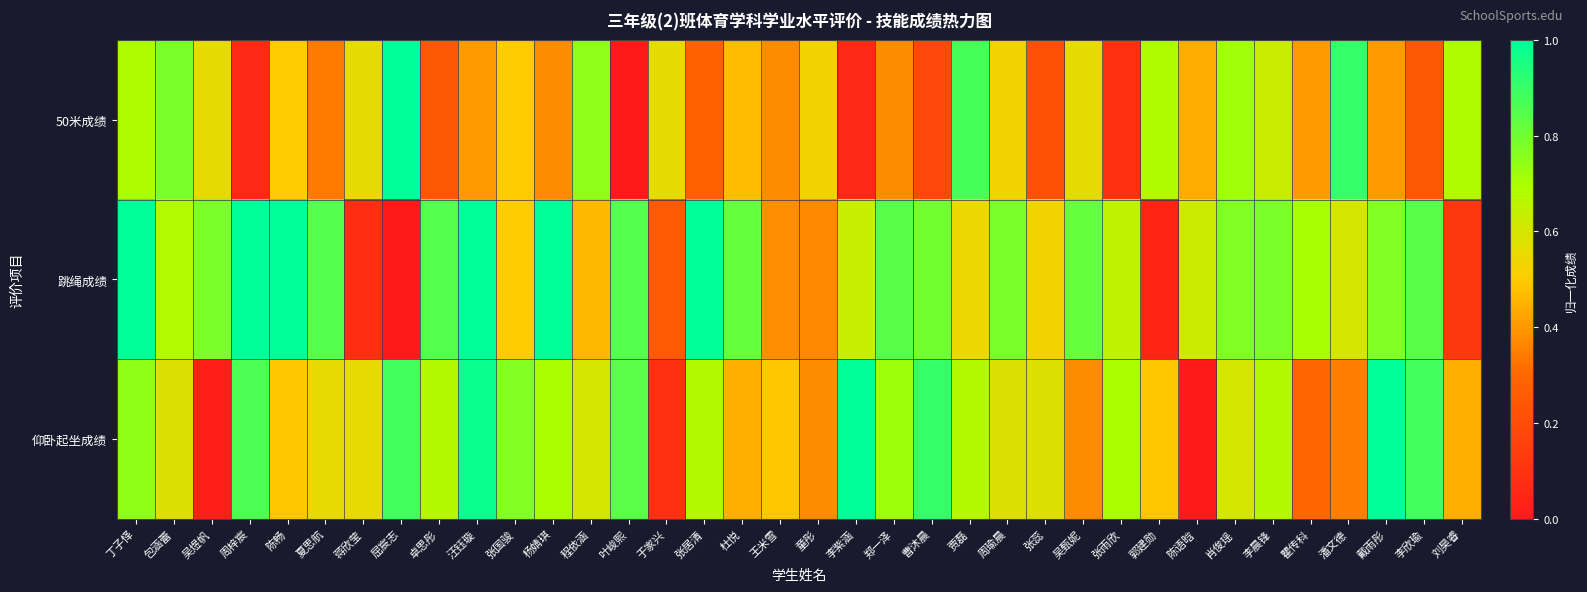

Reading right to left, list all the values displayed in this chart.

50米成绩: 刘昊睿=0.7	李欣瑜=0.2	戴雨彤=0.4	潘文德=0.9	瞿传科=0.4	李晨锋=0.6	肖俊瑶=0.7	陈语晗=0.4	郭建勋=0.7	张雨欣=0.1	吴甄妮=0.6	张蕊=0.2	周瑜晨=0.5	贾磊=0.9	曹沐晨=0.2	郑一泽=0.4	李紫涵=0.1	童彤=0.5	王米雪=0.4	杜悦=0.5	张居清=0.3	于家兴=0.6	叶峻熙=0.0	程依涵=0.7	杨婧琪=0.4	张国骏=0.5	汪钰璇=0.4	卓思彤=0.2	屈宸志=1.0	蒋欣莹=0.6	夏思航=0.3	陈畅=0.5	周梓宸=0.1	吴煜帆=0.6	包涵蕾=0.8	丁子怿=0.7
跳绳成绩: 刘昊睿=0.1	李欣瑜=0.8	戴雨彤=0.8	潘文德=0.6	瞿传科=0.7	李晨锋=0.8	肖俊瑶=0.8	陈语晗=0.6	郭建勋=0.1	张雨欣=0.7	吴甄妮=0.8	张蕊=0.5	周瑜晨=0.8	贾磊=0.6	曹沐晨=0.8	郑一泽=0.8	李紫涵=0.6	童彤=0.4	王米雪=0.4	杜悦=0.8	张居清=1.0	于家兴=0.2	叶峻熙=0.8	程依涵=0.5	杨婧琪=1.0	张国骏=0.5	汪钰璇=1.0	卓思彤=0.8	屈宸志=0.0	蒋欣莹=0.1	夏思航=0.8	陈畅=1.0	周梓宸=1.0	吴煜帆=0.8	包涵蕾=0.7	丁子怿=1.0
仰卧起坐成绩: 刘昊睿=0.4	李欣瑜=0.9	戴雨彤=1.0	潘文德=0.3	瞿传科=0.3	李晨锋=0.7	肖俊瑶=0.6	陈语晗=0.0	郭建勋=0.5	张雨欣=0.7	吴甄妮=0.4	张蕊=0.6	周瑜晨=0.6	贾磊=0.7	曹沐晨=0.9	郑一泽=0.7	李紫涵=1.0	童彤=0.4	王米雪=0.5	杜悦=0.4	张居清=0.7	于家兴=0.1	叶峻熙=0.8	程依涵=0.6	杨婧琪=0.7	张国骏=0.8	汪钰璇=1.0	卓思彤=0.7	屈宸志=0.9	蒋欣莹=0.6	夏思航=0.6	陈畅=0.5	周梓宸=0.9	吴煜帆=0.0	包涵蕾=0.6	丁子怿=0.7